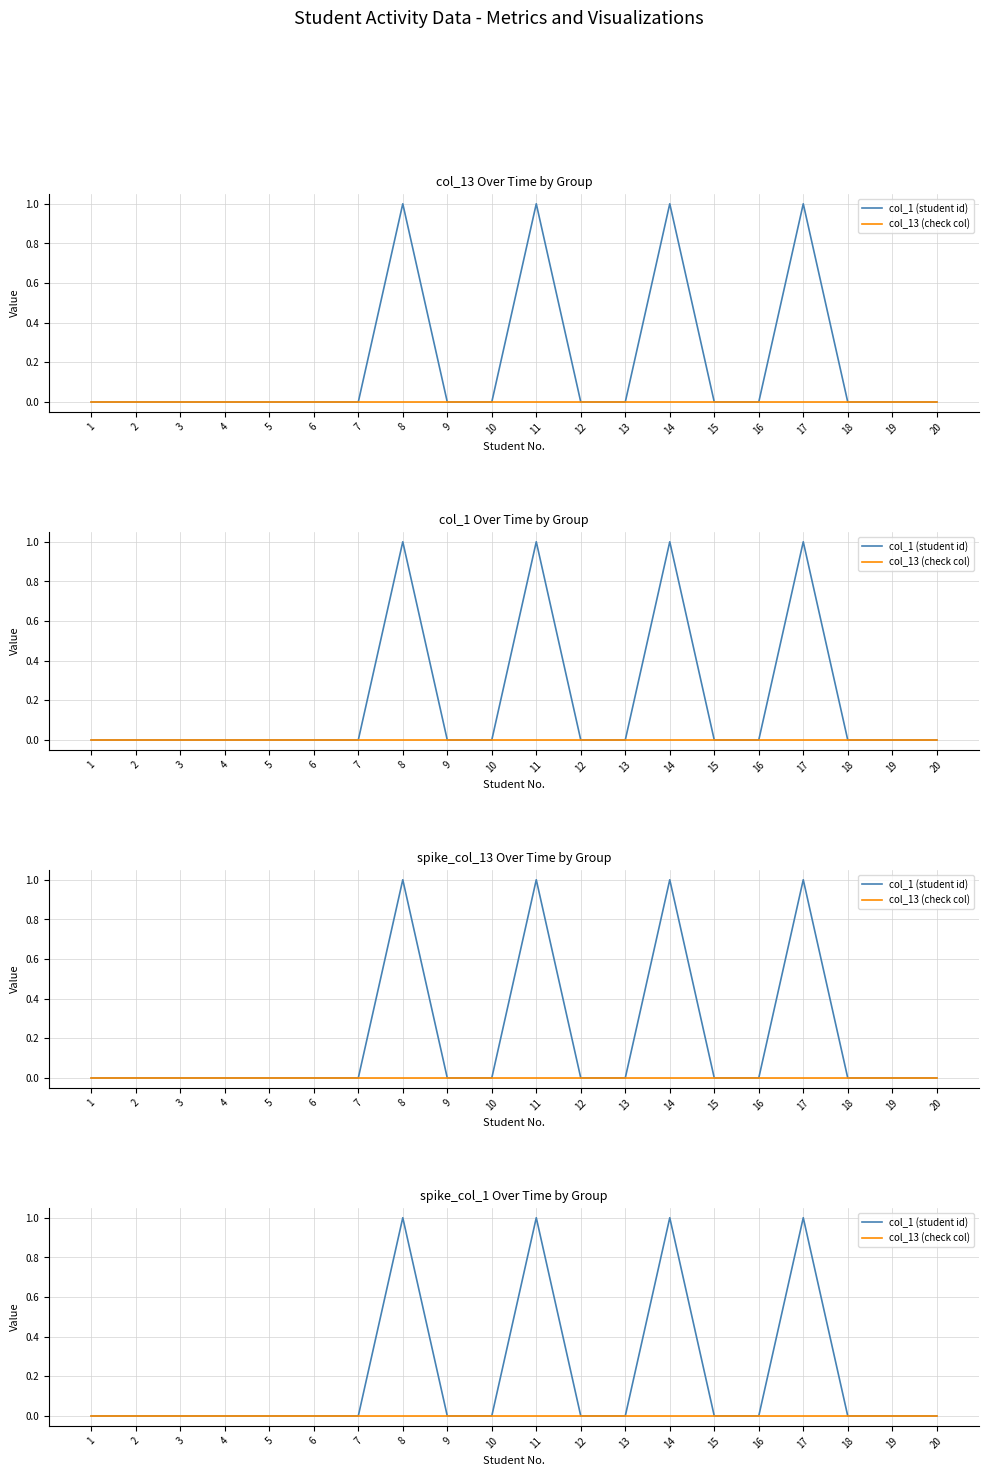

Between 6 and 15, which series saw the biggest shift?

col_1 (student id)